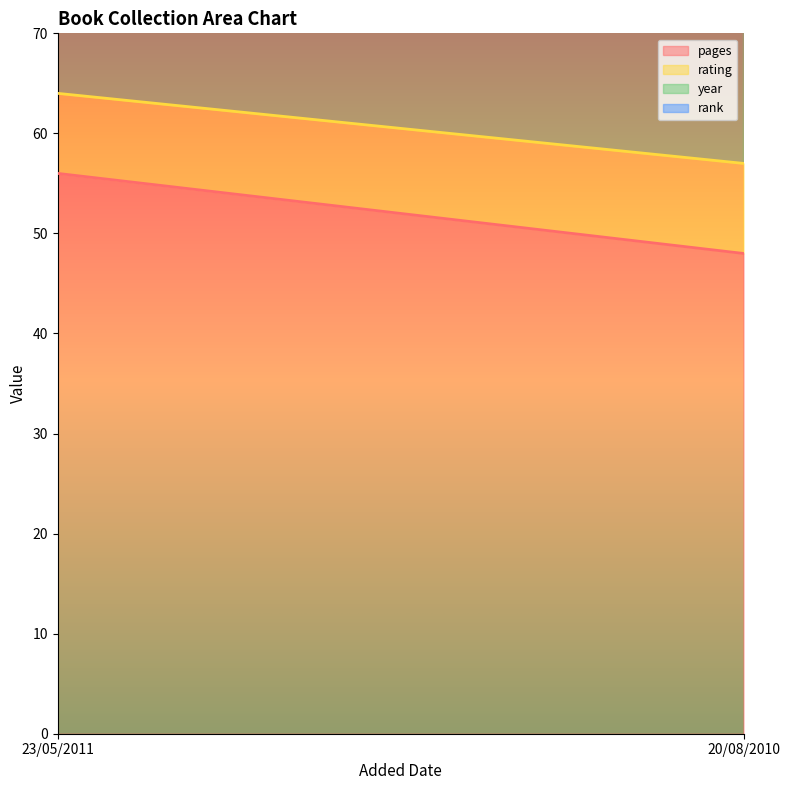

Which category has the lowest value across all series?

23/05/2011